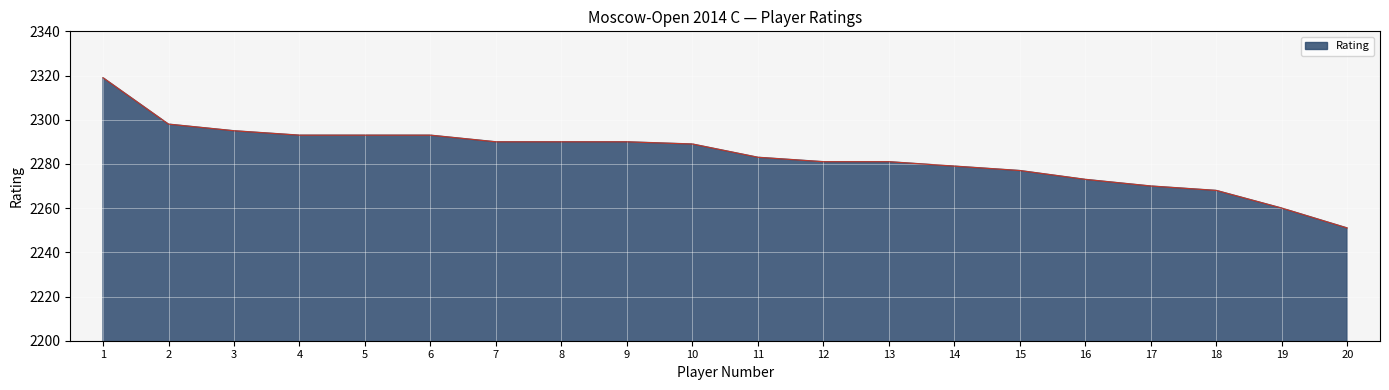

What is the approximate value at 3?

2295